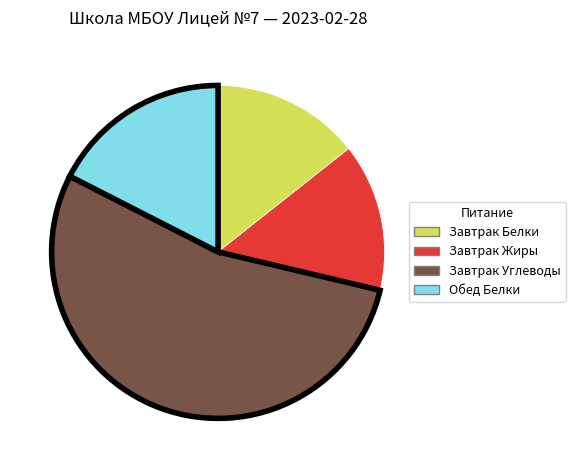

Is there a majority slice in this chart?

Yes